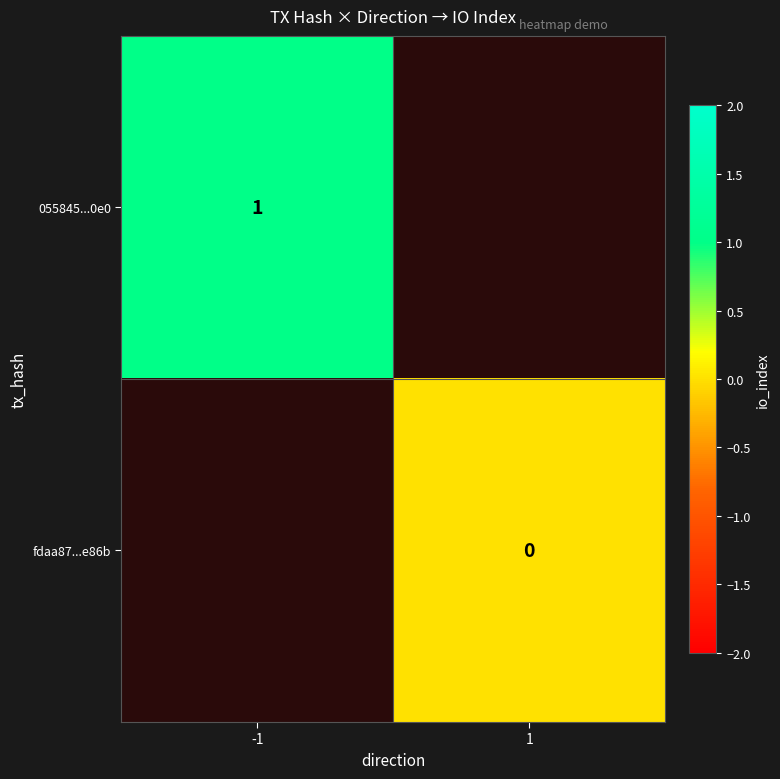

True or false: 055845...0e0 has a value of 0 at -1.

False